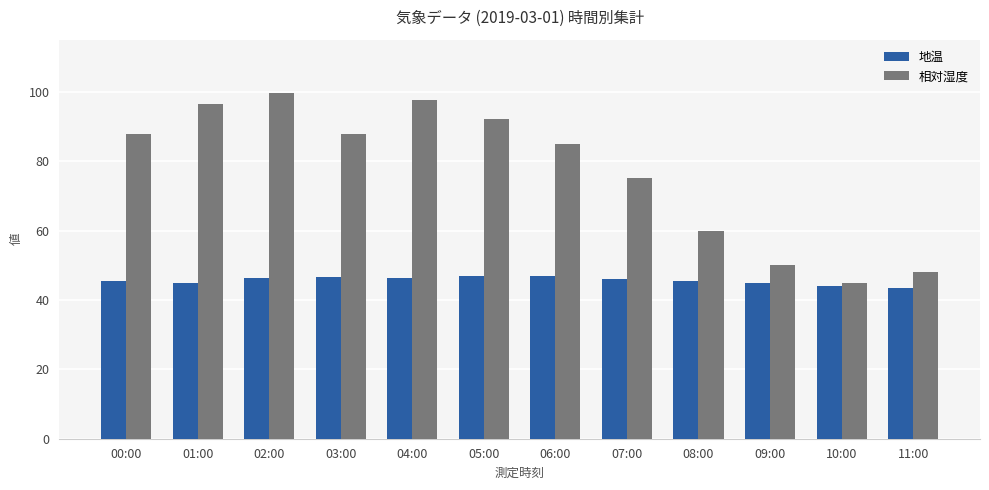

Count the number of categories in the chart.

12